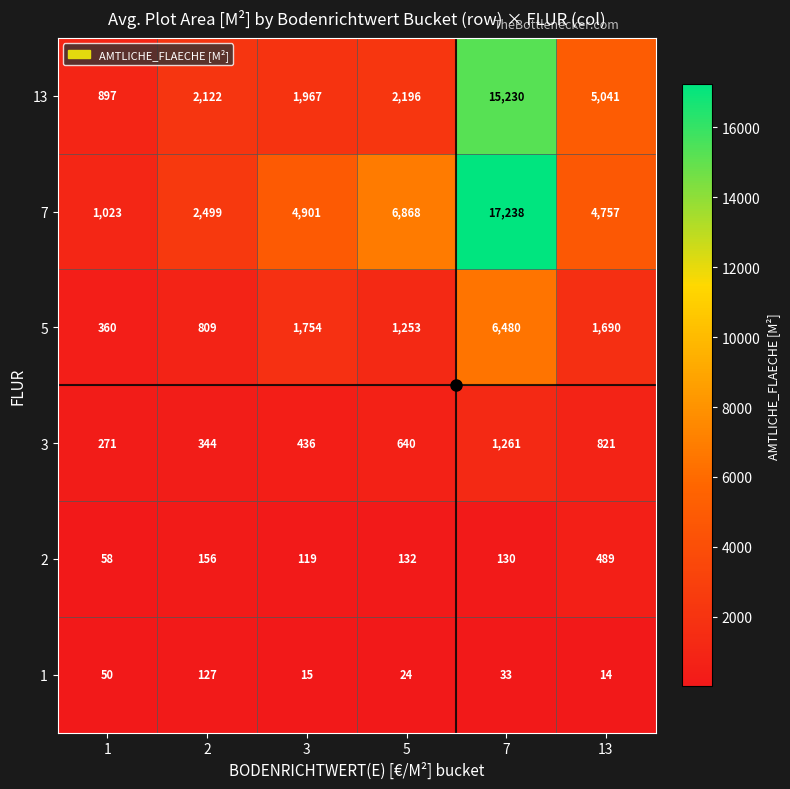

What is the greatest value displayed?

17238